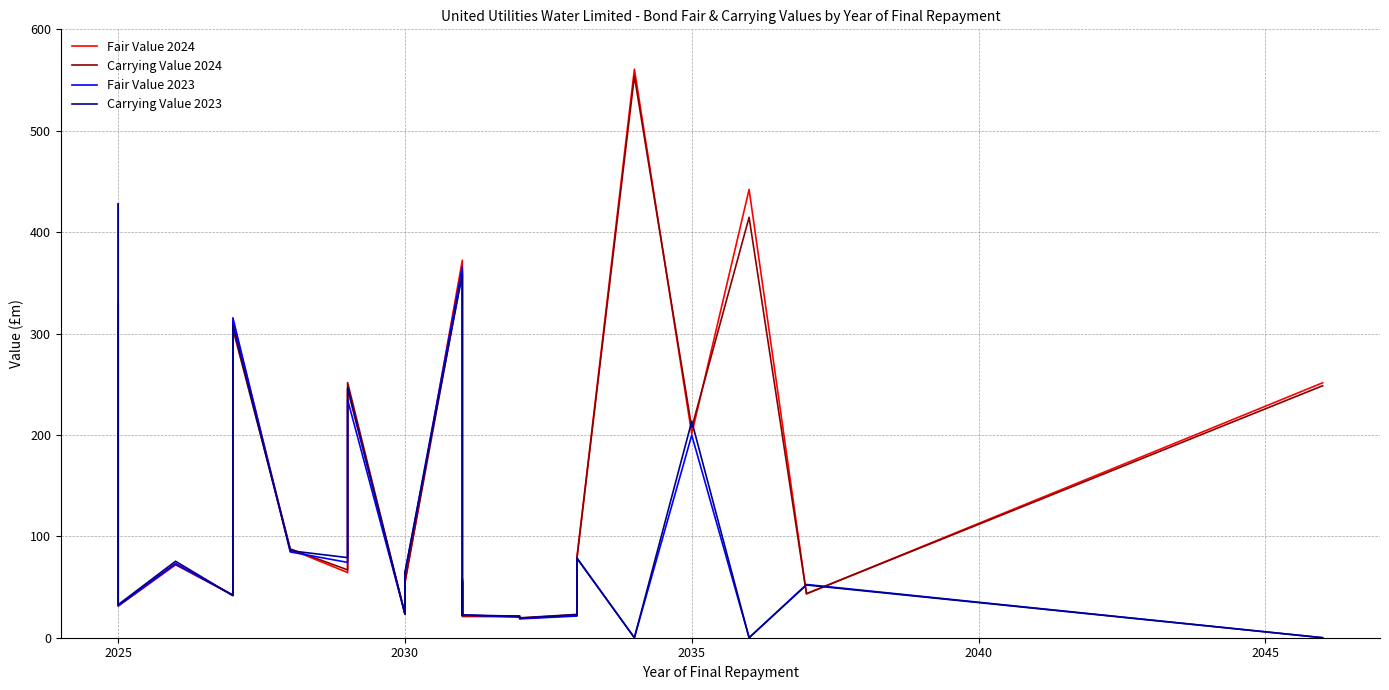

True or false: Carrying Value 2024 and Fair Value 2024 intersect in this chart.

True